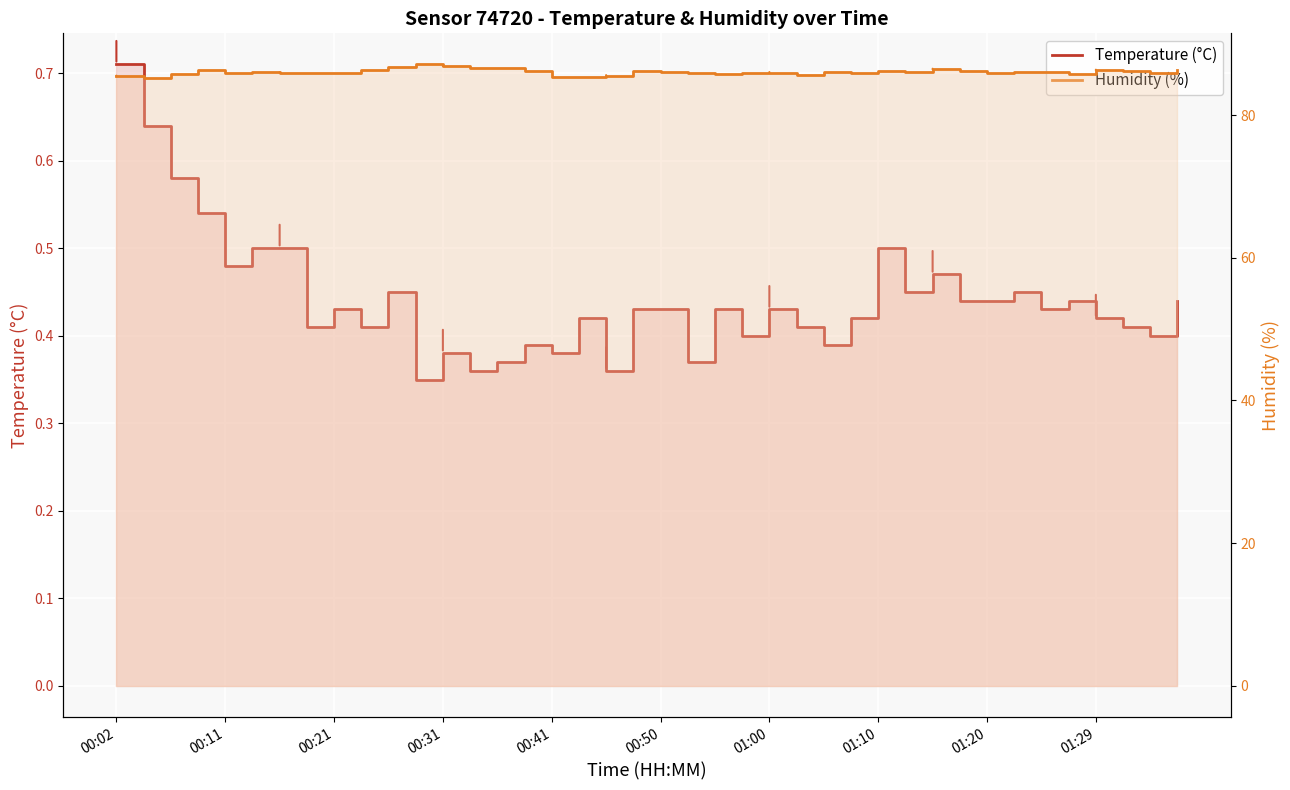

How many interior local peaks does the Temperature (°C) series have?

11